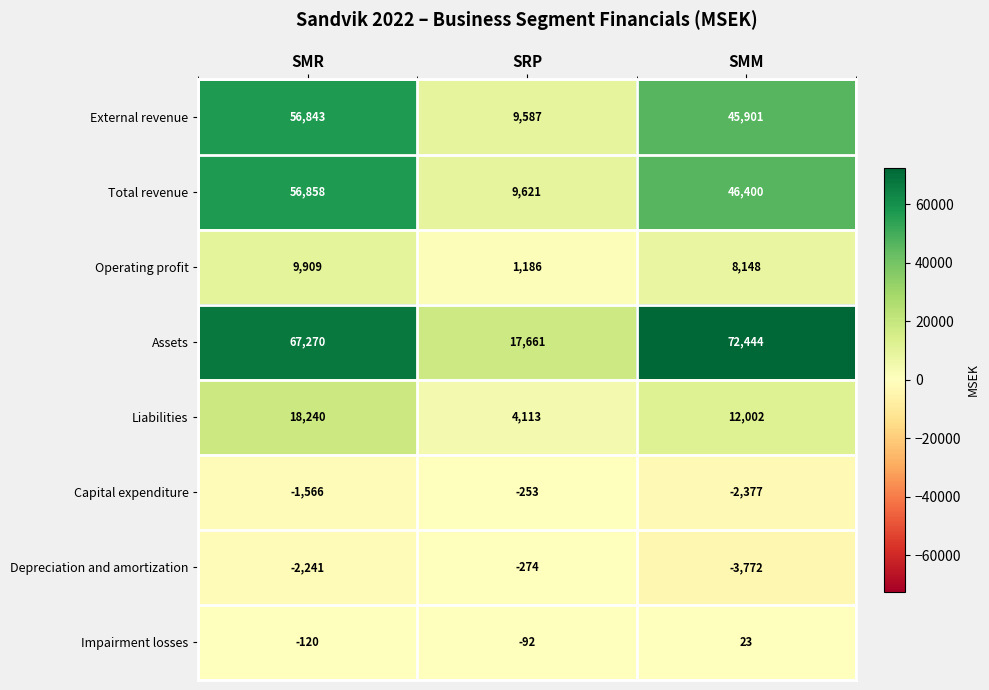

The Operating profit series shows 374 at SRP. True or false?

False